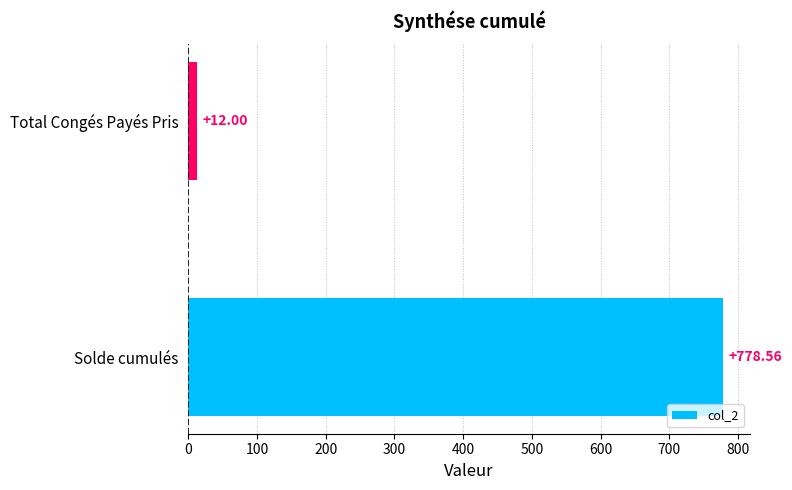

How many data points does each series have?

2